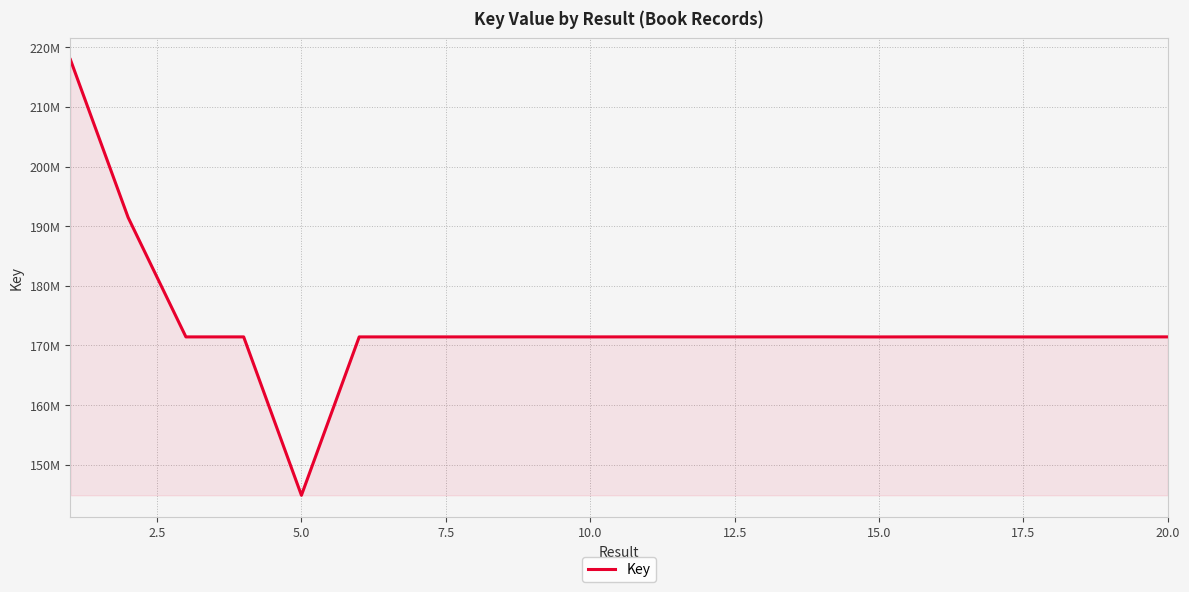

Is this an area chart (filled region under the line)?

Yes